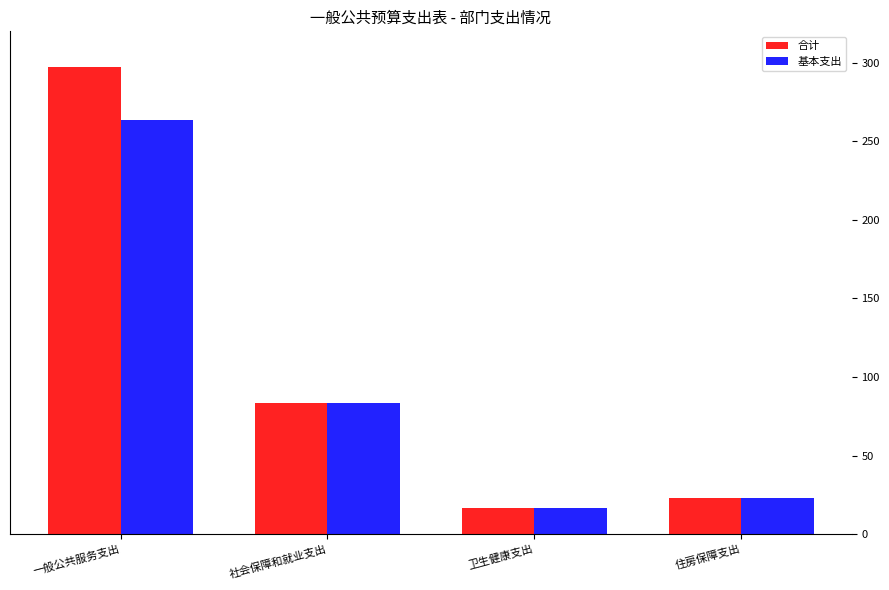

List the series in order of their peak value, lowest first.

基本支出, 合计